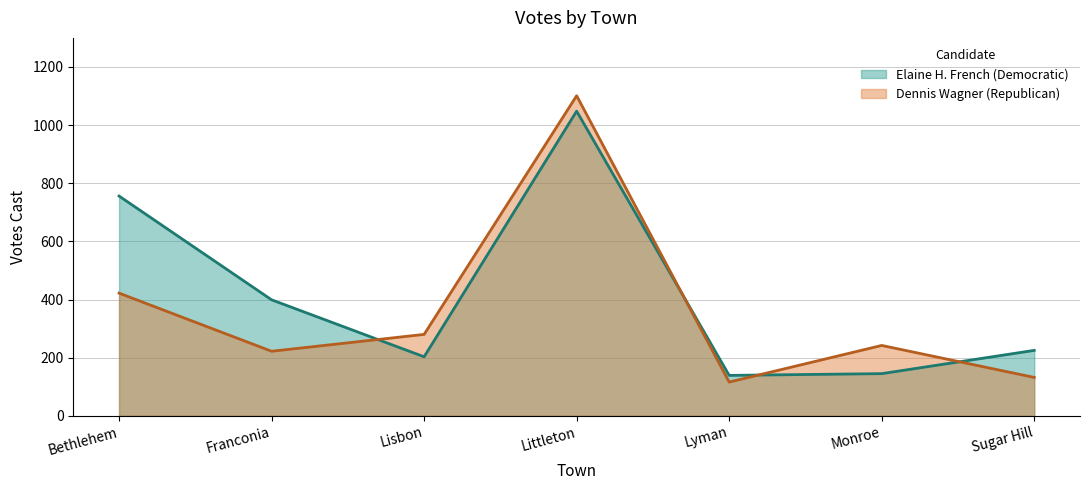

At which label does Dennis Wagner (Republican) first exceed 242?

Bethlehem